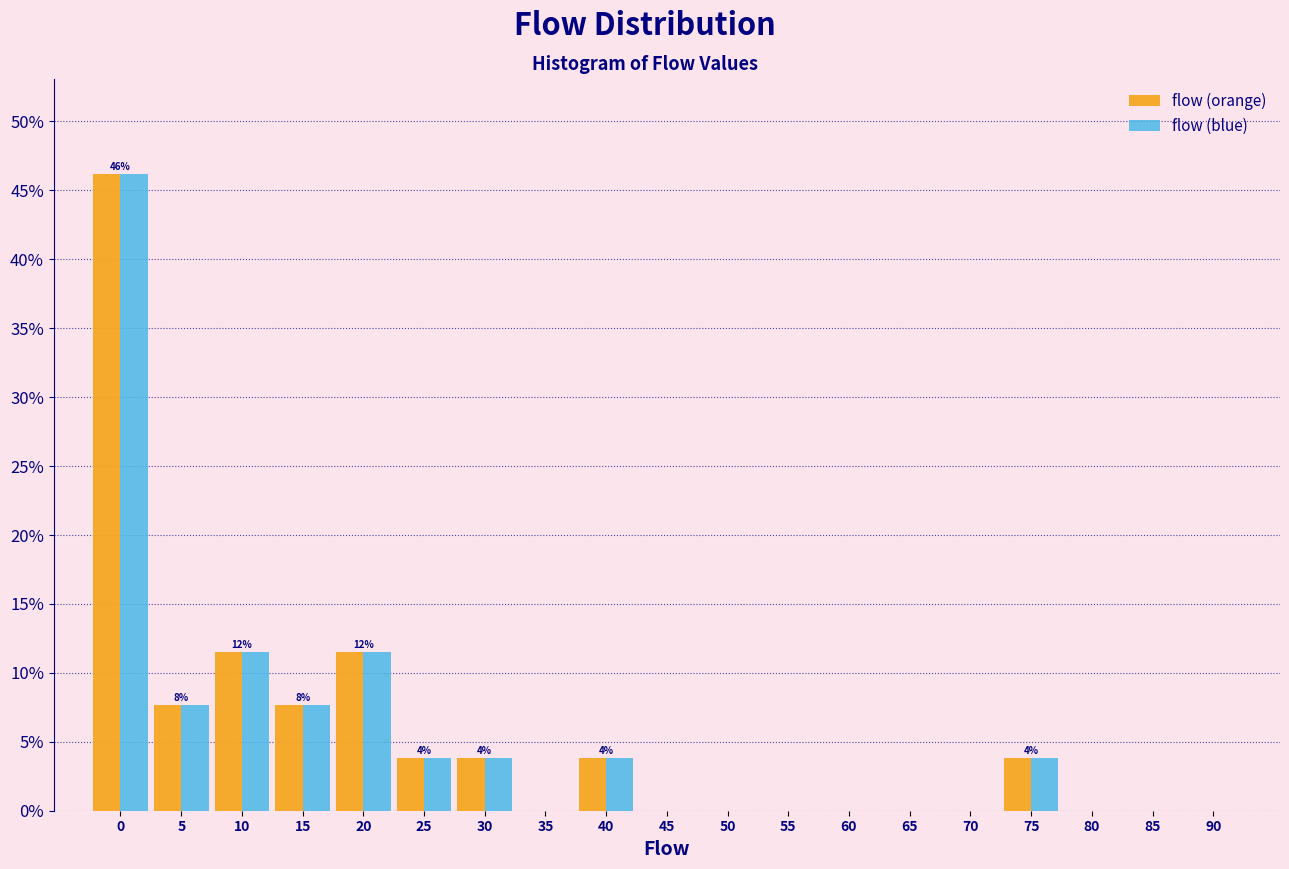

What is the maximum value for flow (blue)?

46.2